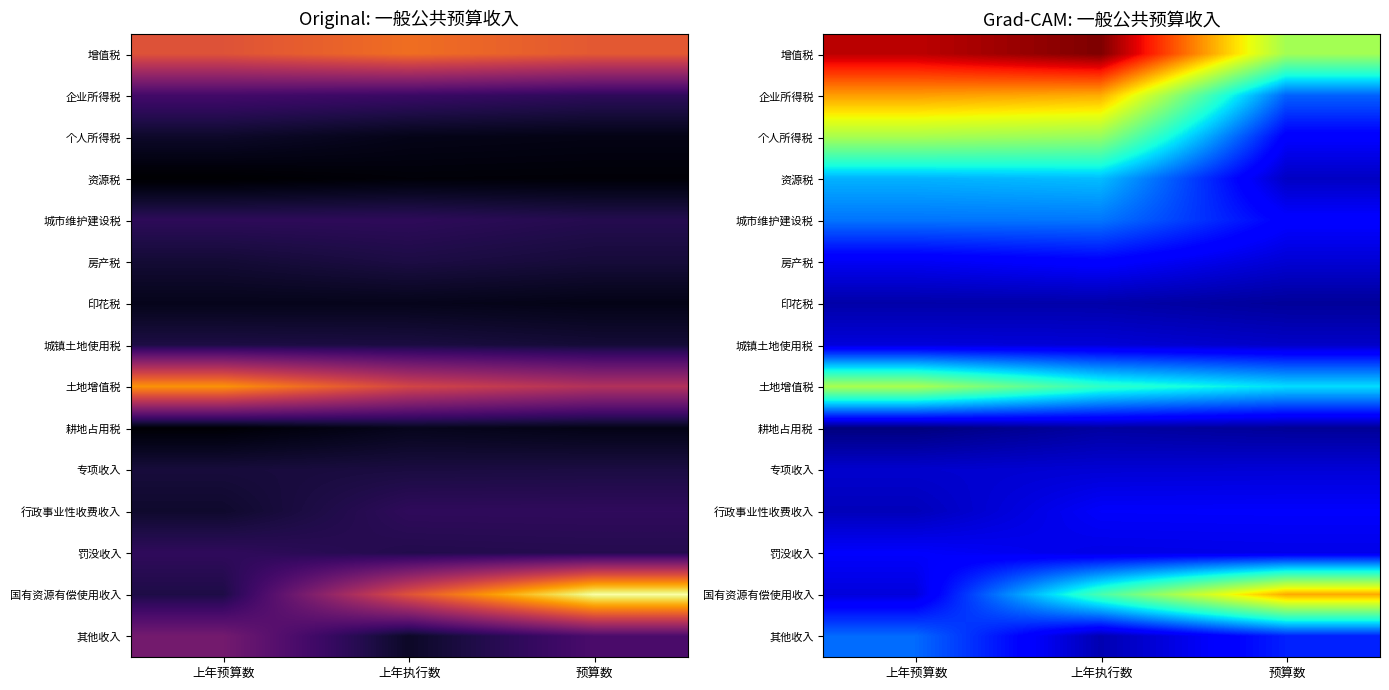

Which series has the widest spread of values?

国有资源有偿使用收入